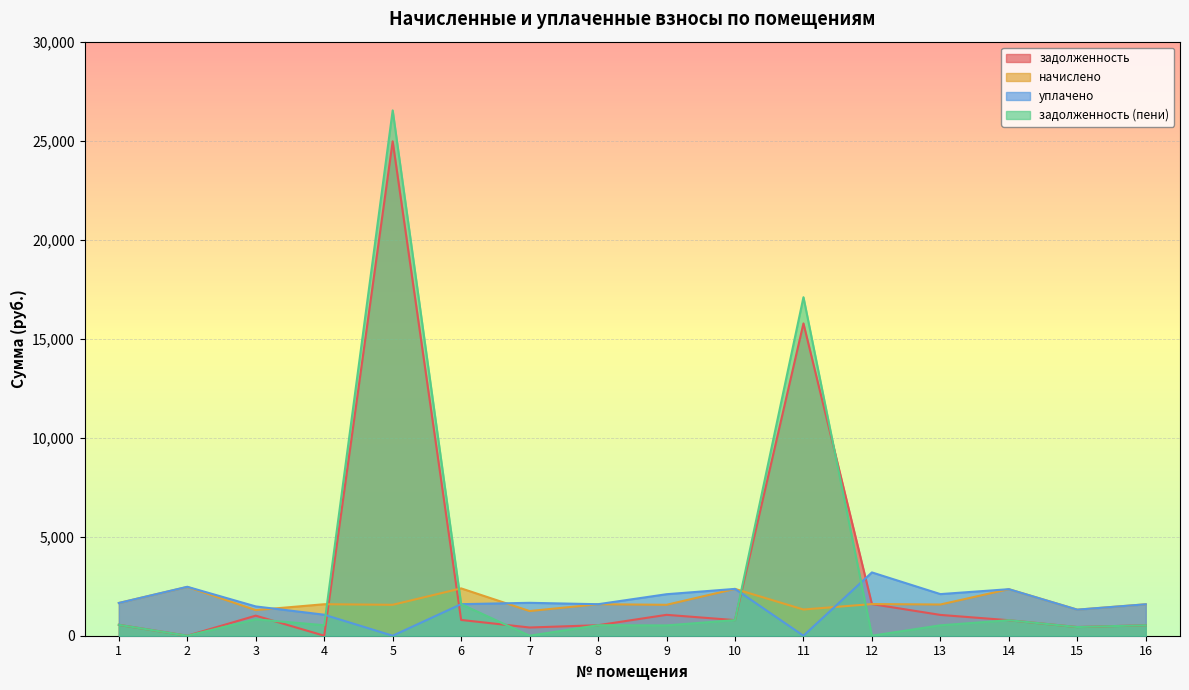

At how many categories does at least one series exceed 18219?

1